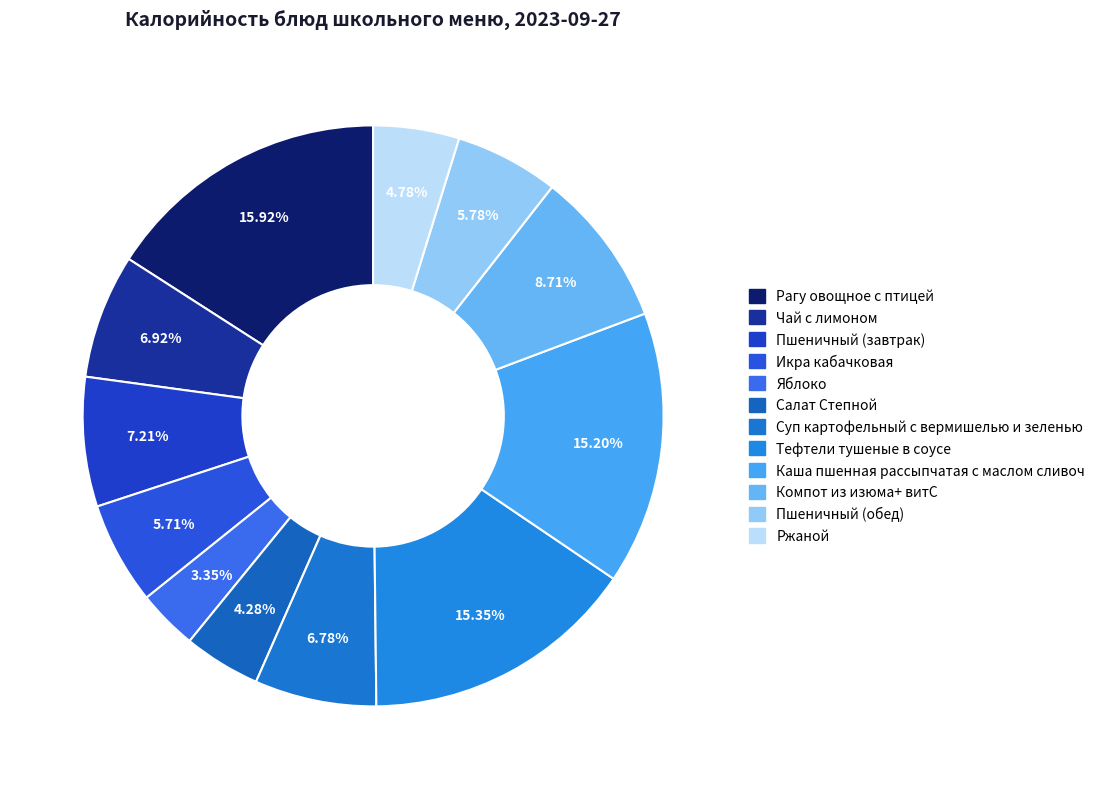

What percentage is the Пшеничный (обед) slice, to the nearest percent?

6%